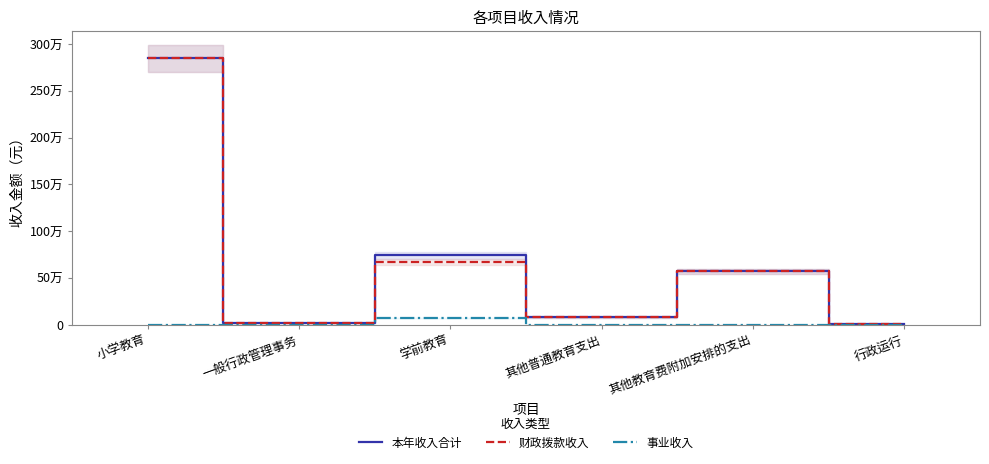

At which category is the sum across all series the highest?

小学教育